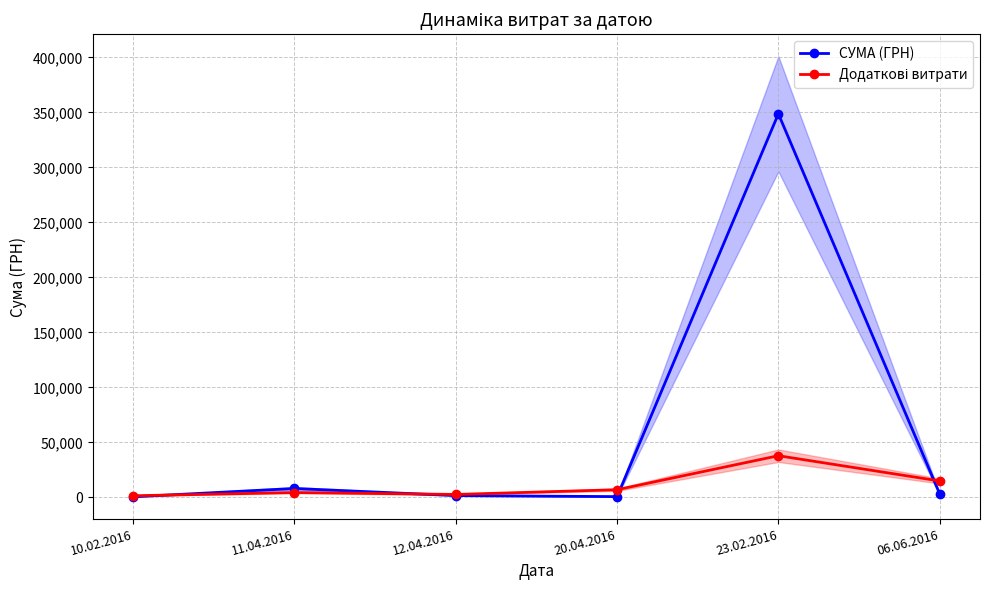

What is the highest value of the СУМА (ГРН) series?

348675.4